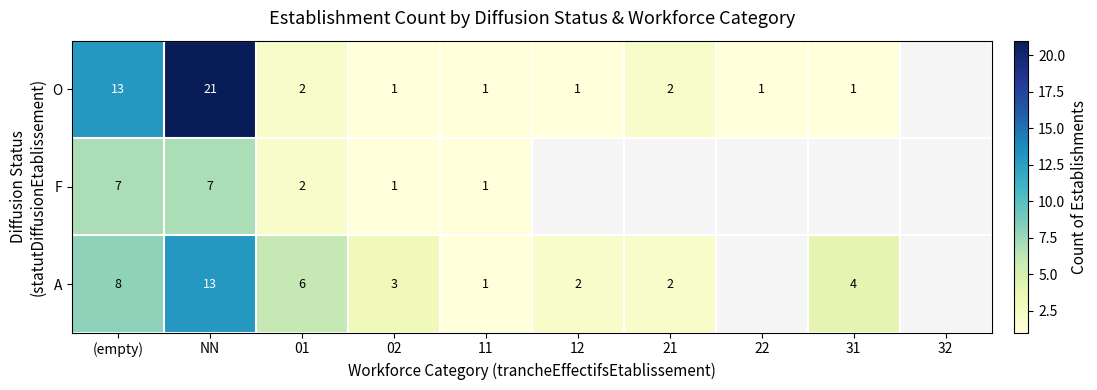

What is the total value across all series at (empty)?

28